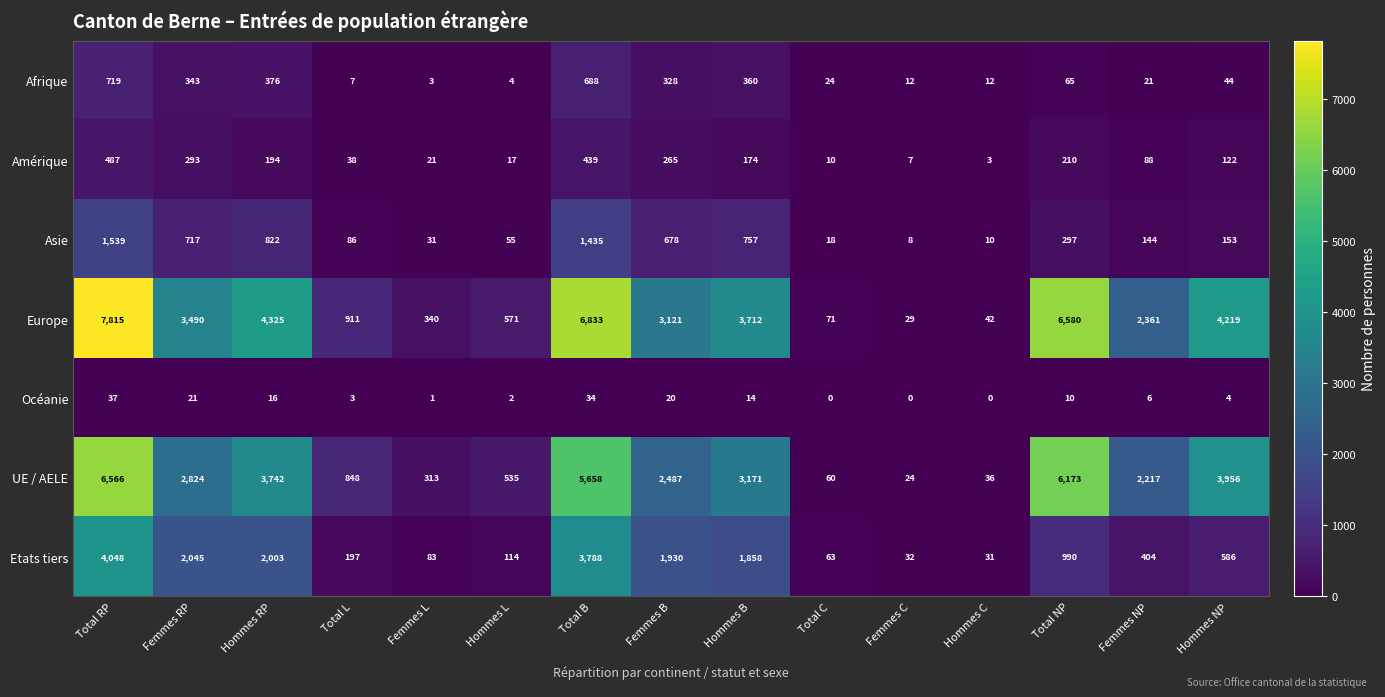

Is it true that Asie equals 144 at Femmes NP?

True